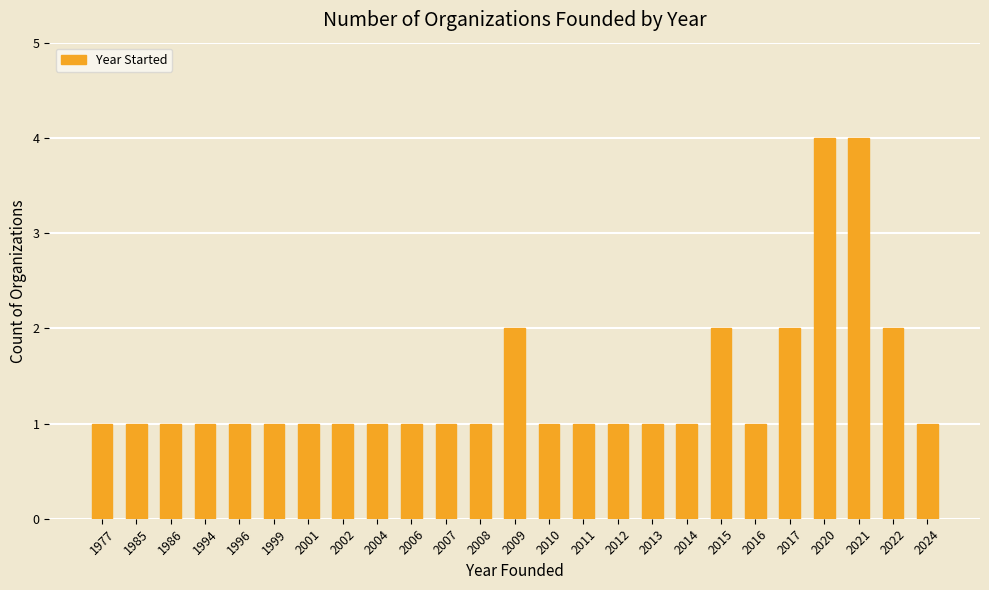

Reading left to right, transcribe all the data shown in this chart.

1977=1	1985=1	1986=1	1994=1	1996=1	1999=1	2001=1	2002=1	2004=1	2006=1	2007=1	2008=1	2009=2	2010=1	2011=1	2012=1	2013=1	2014=1	2015=2	2016=1	2017=2	2020=4	2021=4	2022=2	2024=1